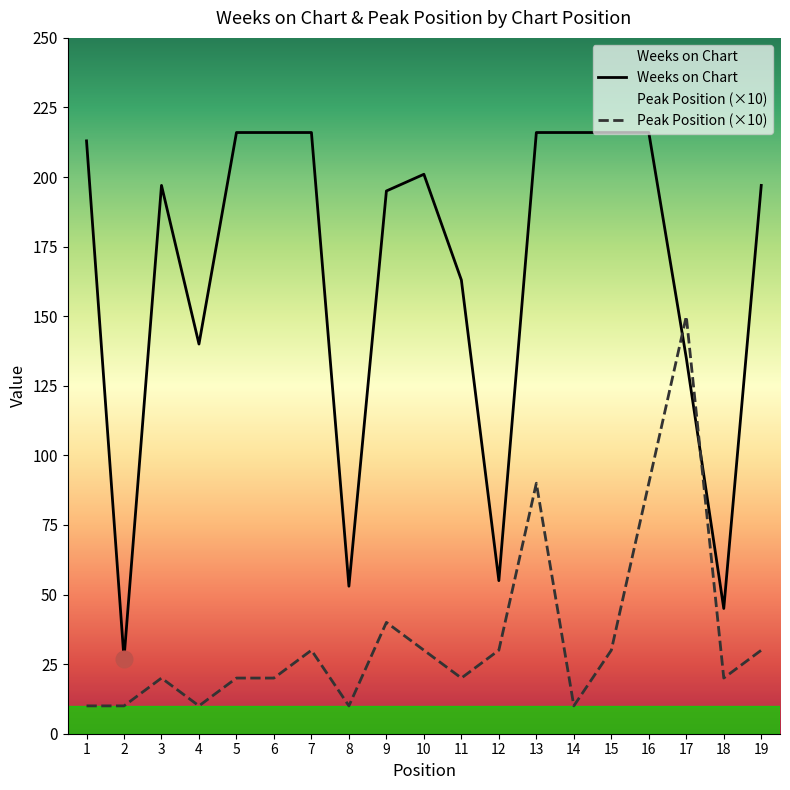

In Weeks on Chart, how many points are lower than both neighbors (excluding endpoints)?

5